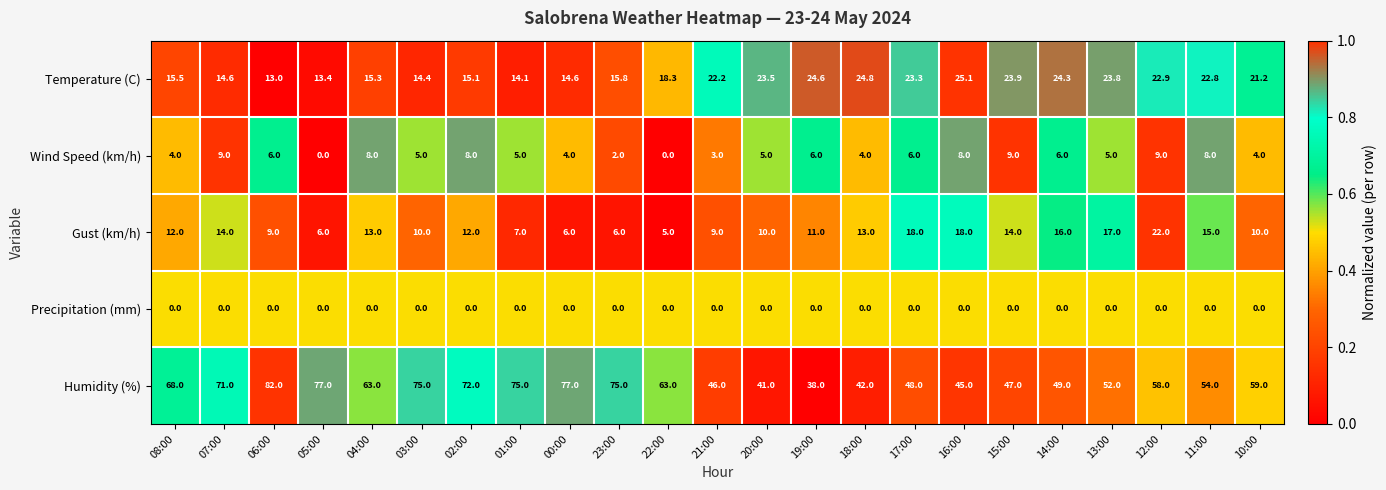

What is the spread (max minus min) of values at 05:00?

77.0